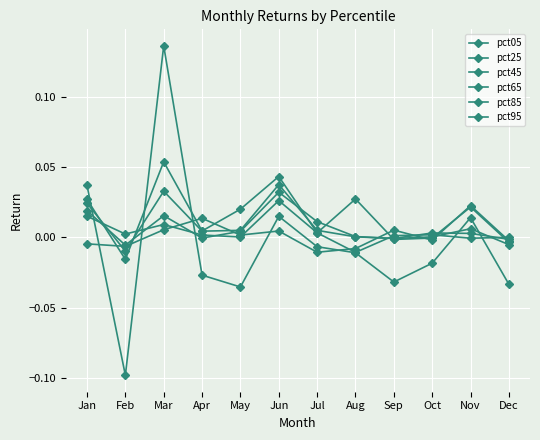

How many lines are shown in the chart?

6